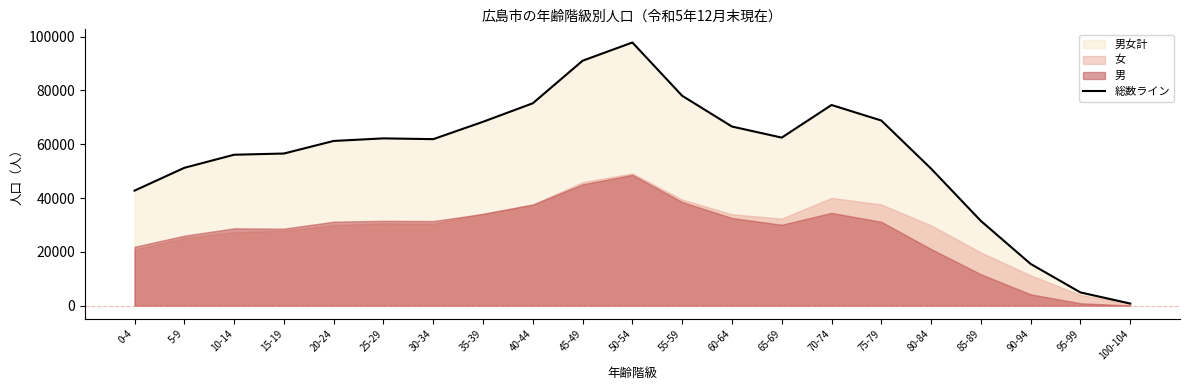

Which has a higher value, 80-84 or 100-104?

80-84